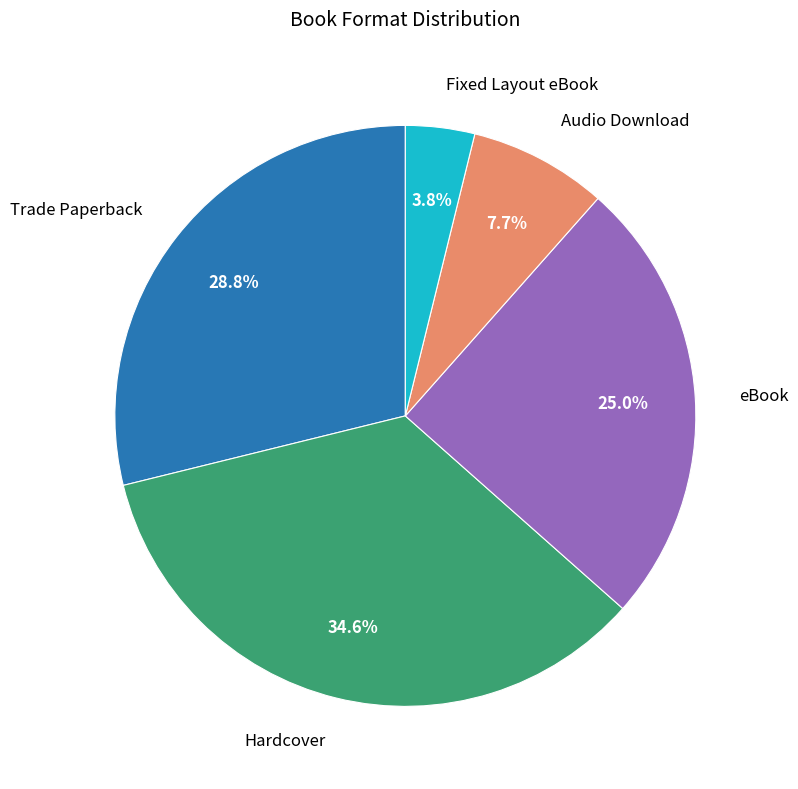

What percentage is the eBook slice, to the nearest percent?

25%